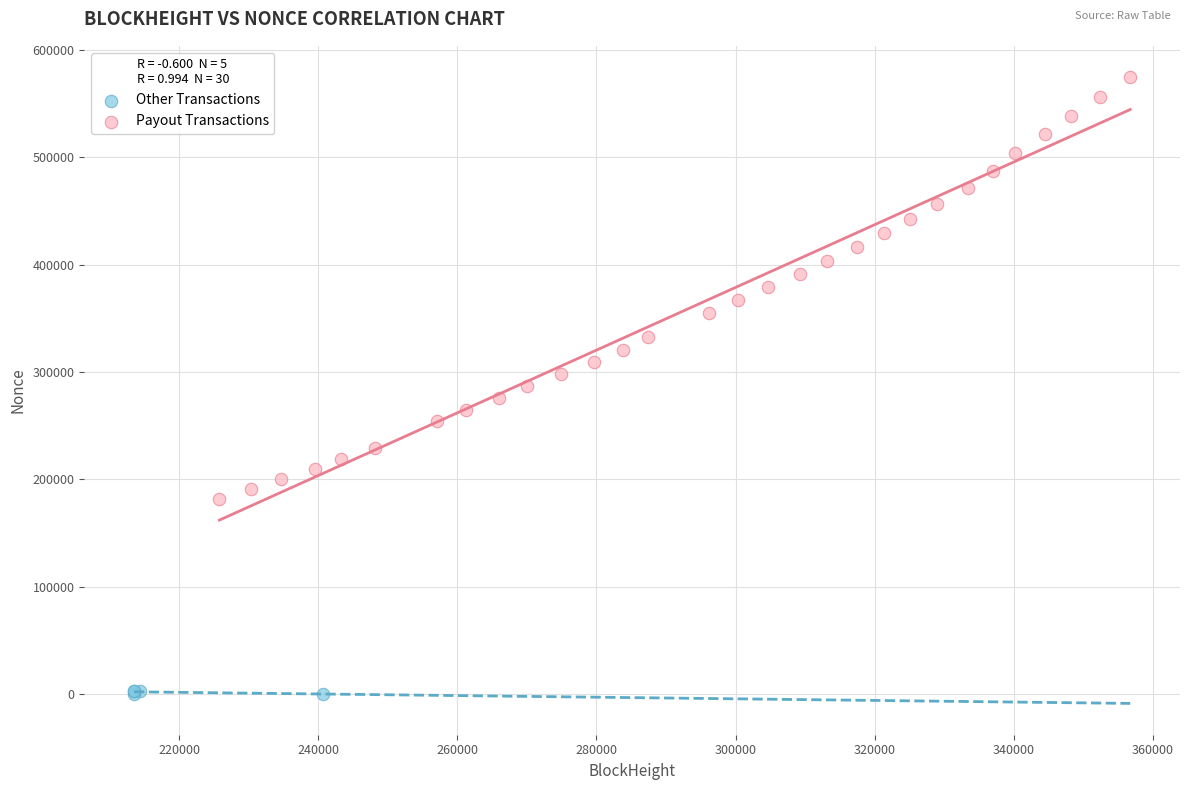

Which series reaches the minimum Y coordinate?

Other Transactions